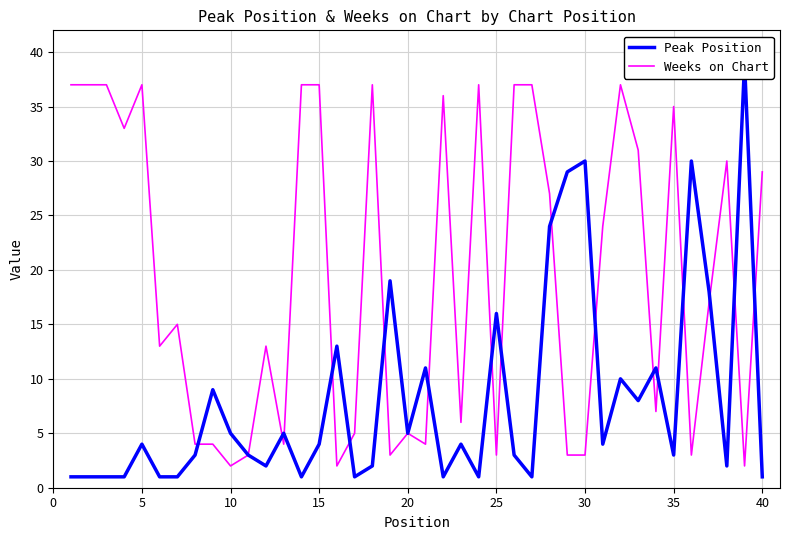

How many values in the Weeks on Chart series exceed 17?

19